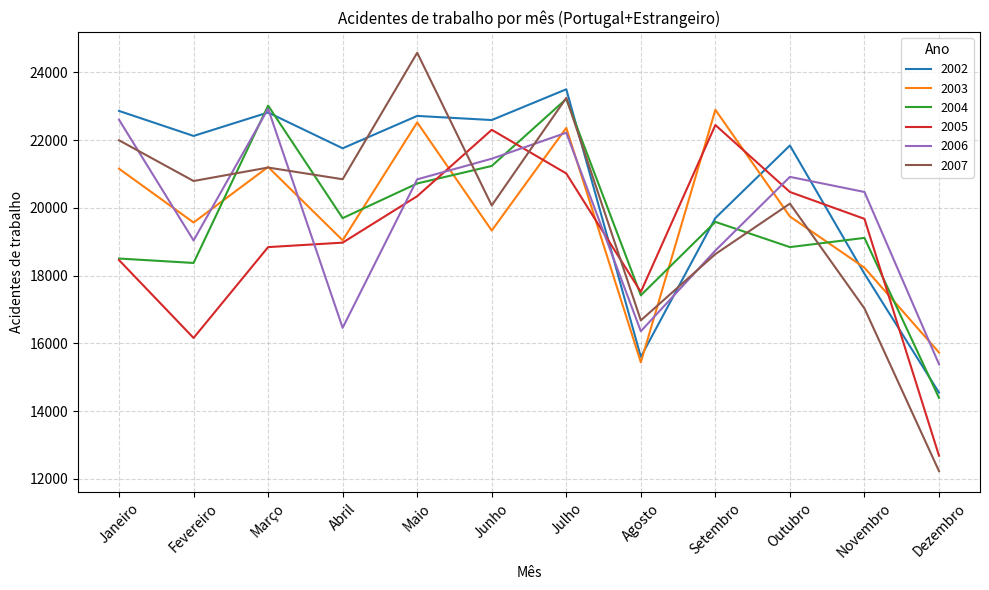

At which category is the sum across all series the highest?

Julho